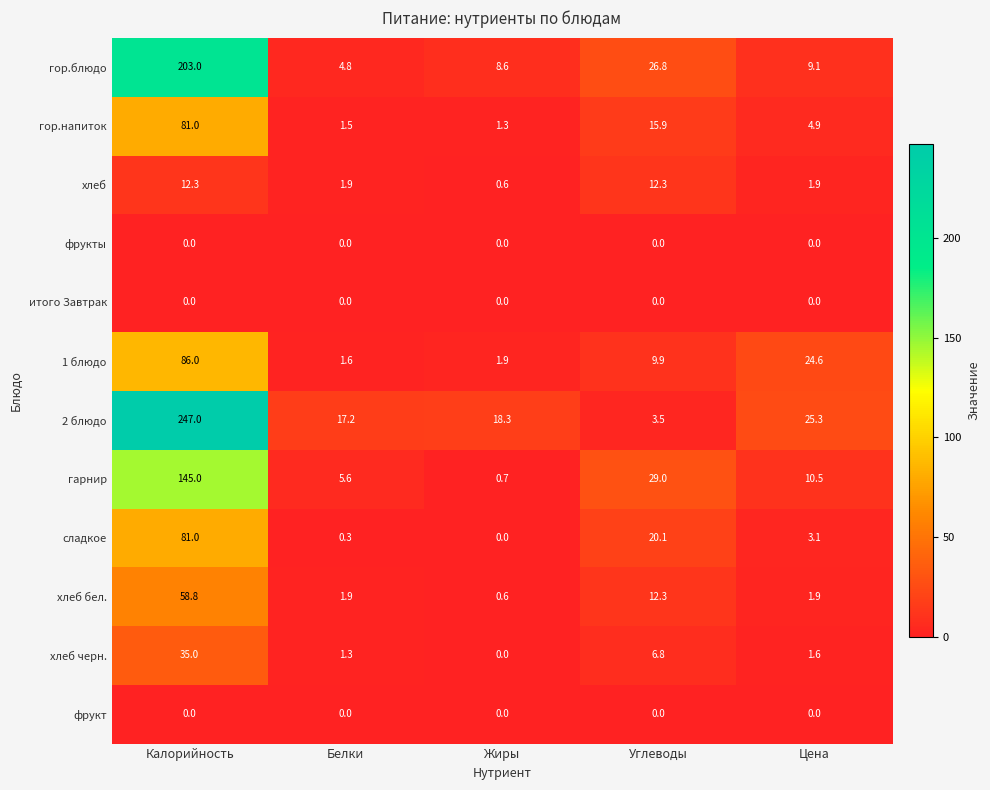

Which series has the largest total across all categories?

2 блюдо